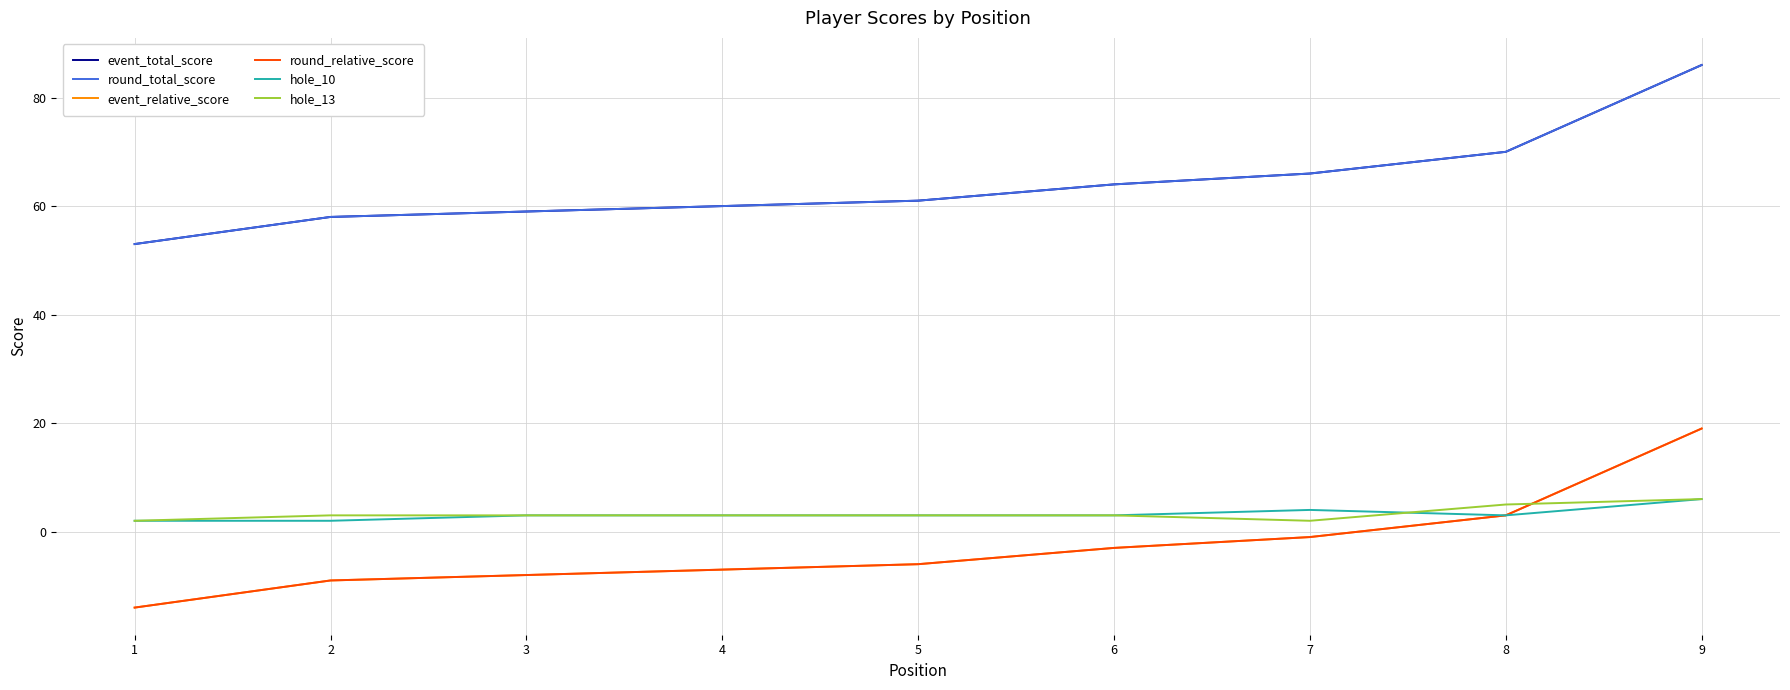

Rank the series by their maximum value, from lowest to highest.

hole_10, hole_13, event_relative_score, round_relative_score, event_total_score, round_total_score